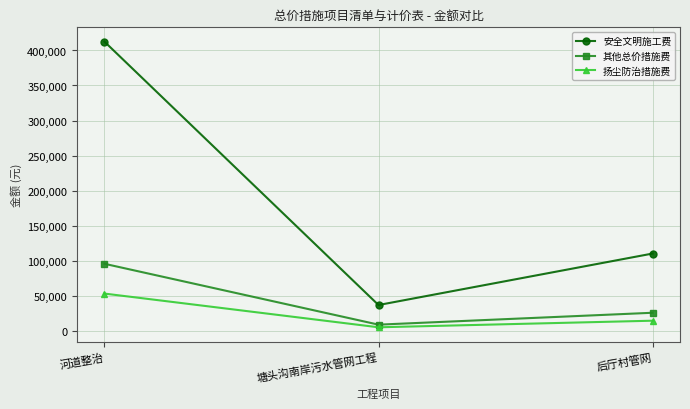

What are all the series names shown in the legend?

安全文明施工费, 其他总价措施费, 扬尘防治措施费